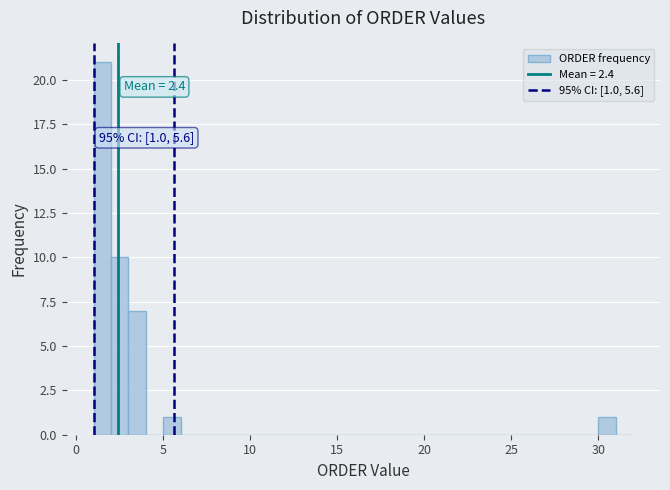

Read against the x-axis, roughly where is the centre of the tallest bar?

1.5